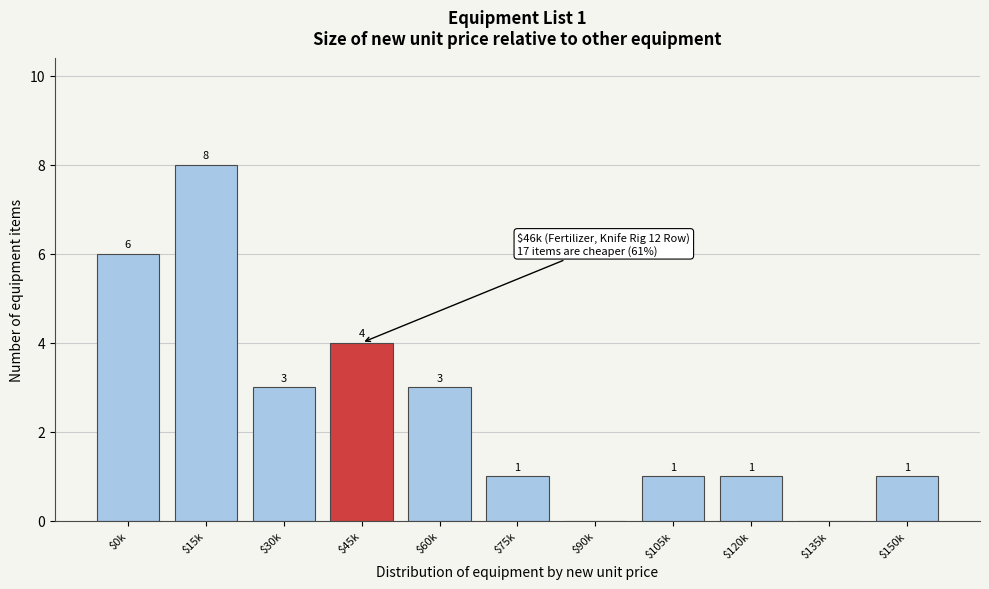

What is the greatest value displayed?

8